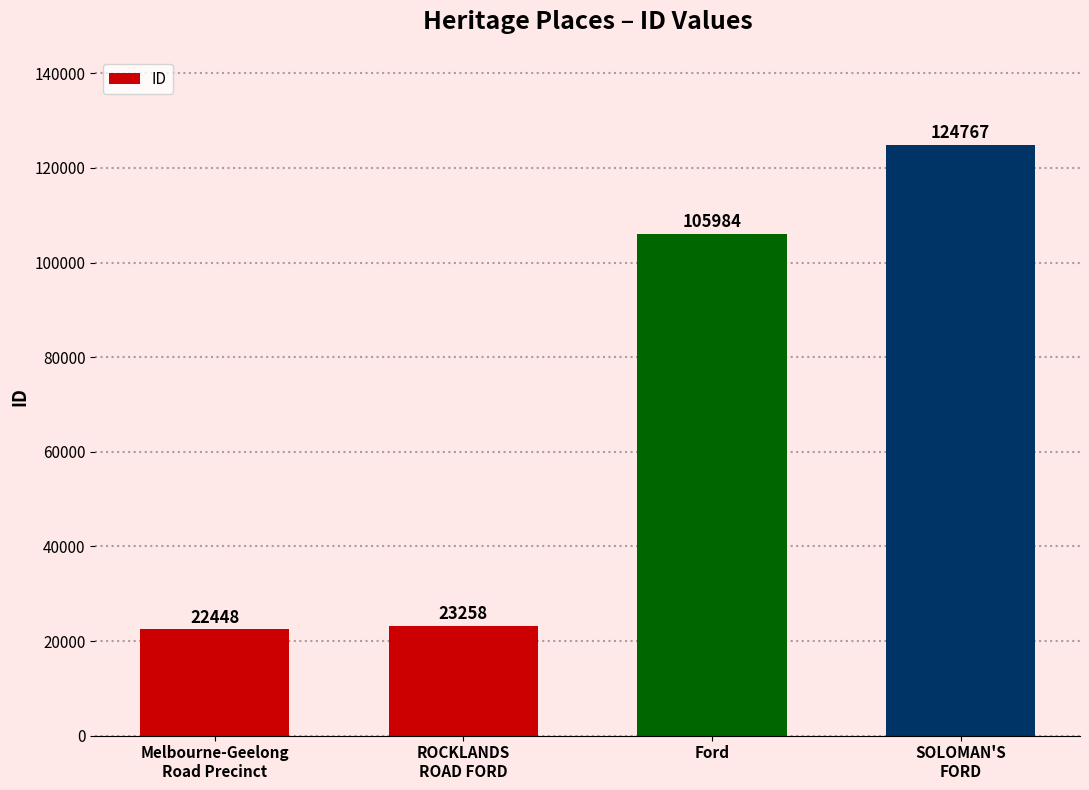

What is the ratio of the value at Ford to the value at ROCKLANDS
ROAD FORD?

4.6